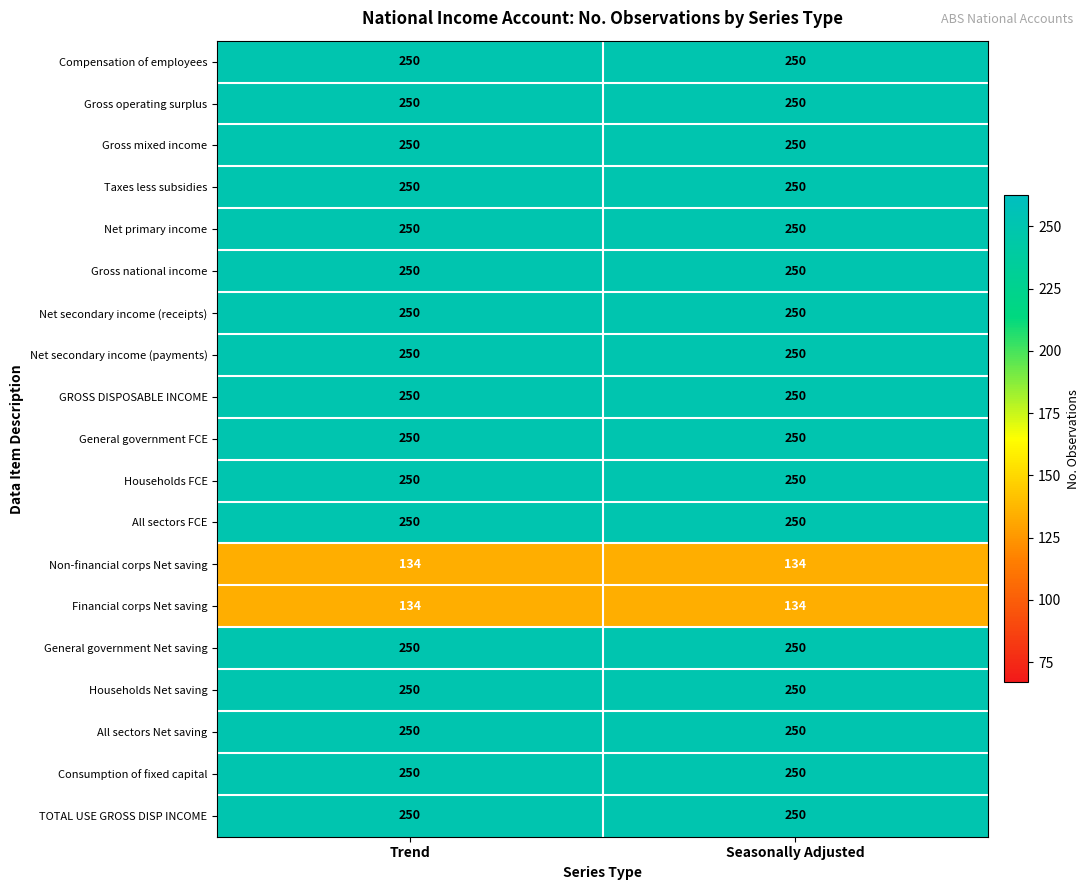

What is the average value of the All sectors FCE series?

250